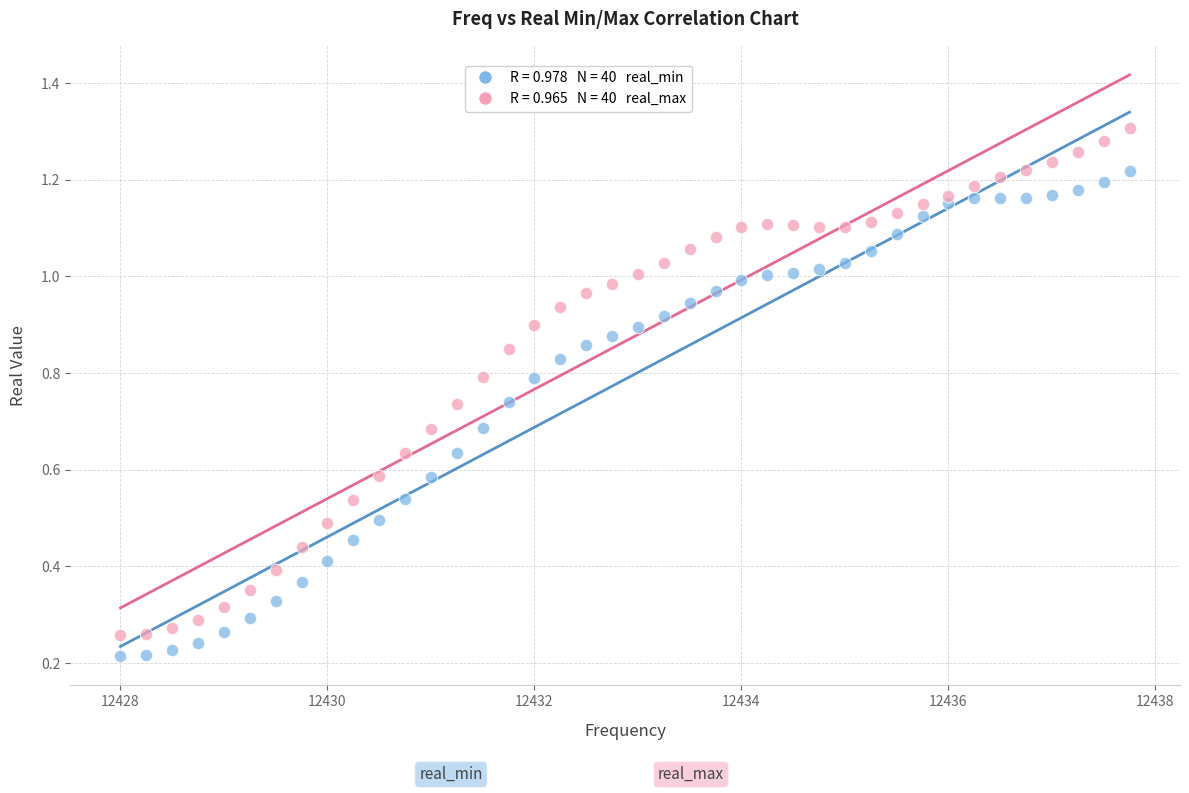

Across all data points, what is the range of X values (max minus min)?

9.8